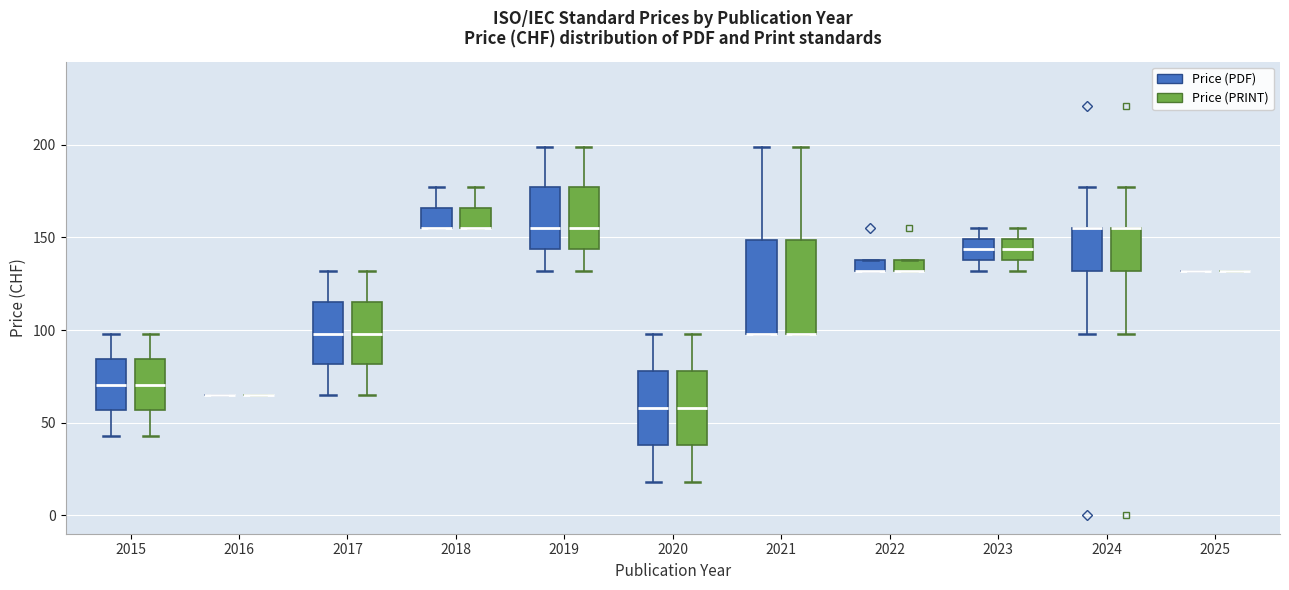

Where is the lower edge of the box for 2022 (Price (PRINT)) on the y-axis? The values are not printed on the chart, so give them approximately, as read against the axis.

130